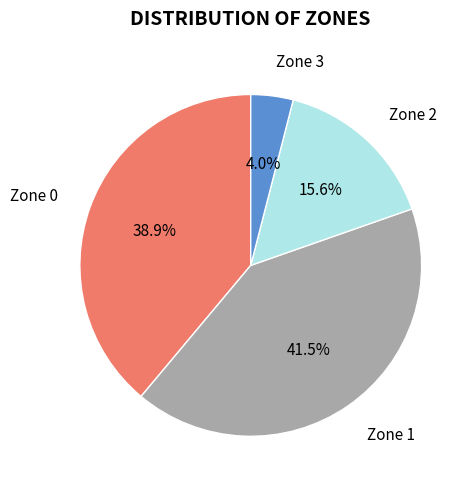

How much of the chart is everything except Zone 3?

96.0%